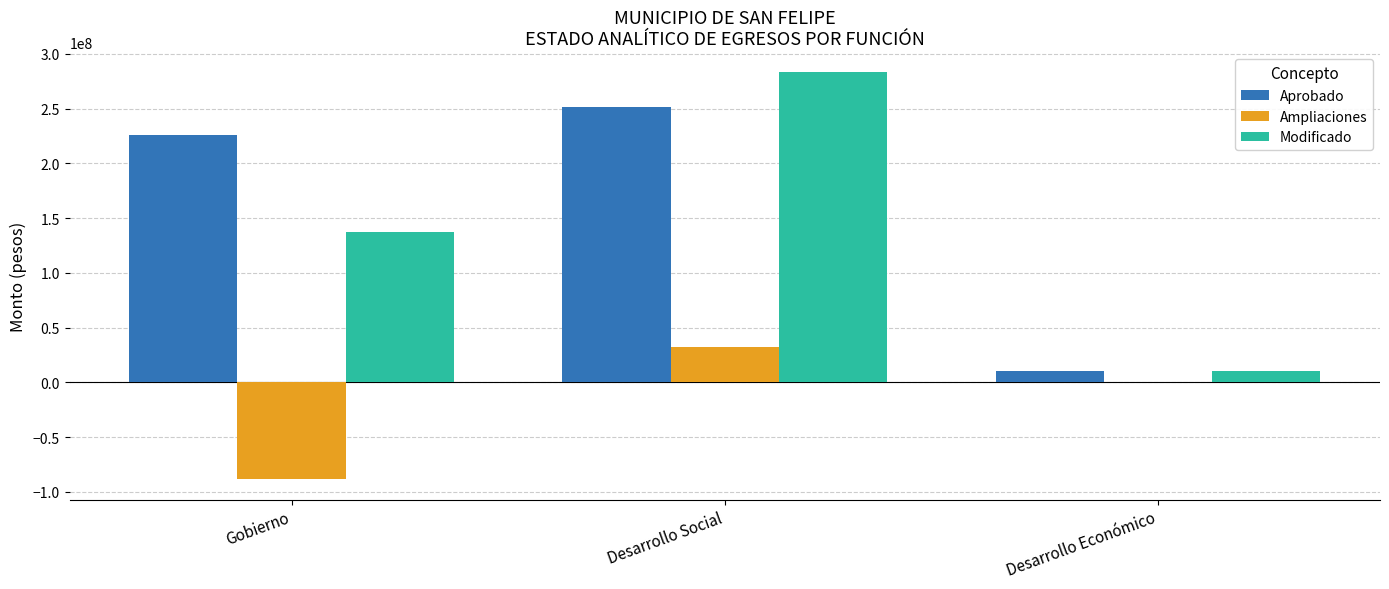

What is the sum of the Modificado values at Desarrollo Social and Gobierno?

420501117.7